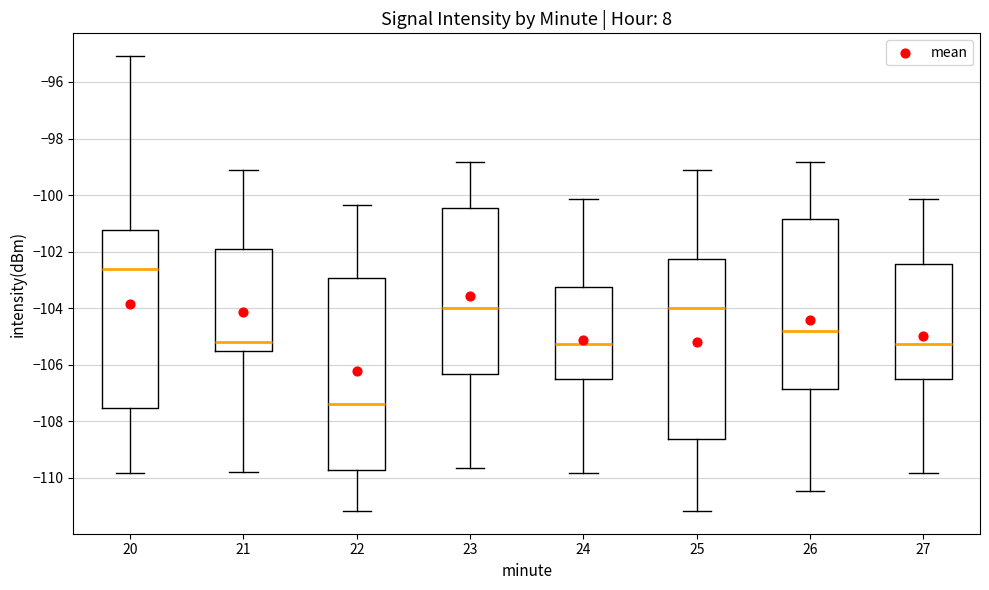

Which box is the tallest, from its lower edge to its upper edge?

22